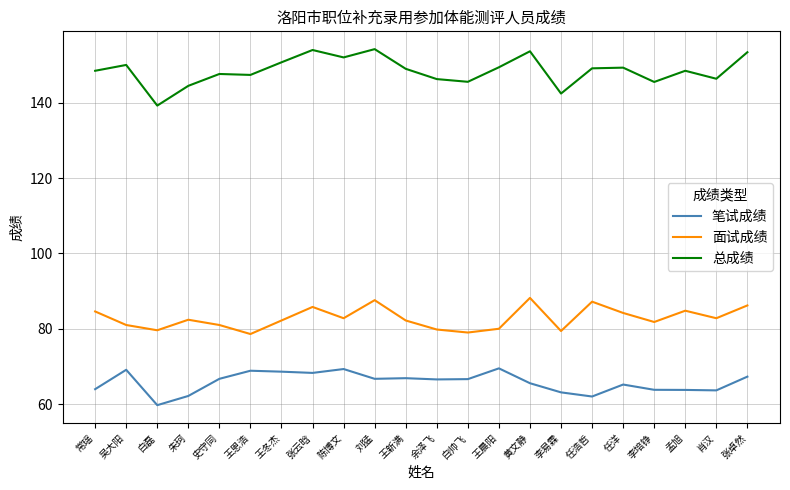

At which category does 总成绩 reach its first local valley?

白磊